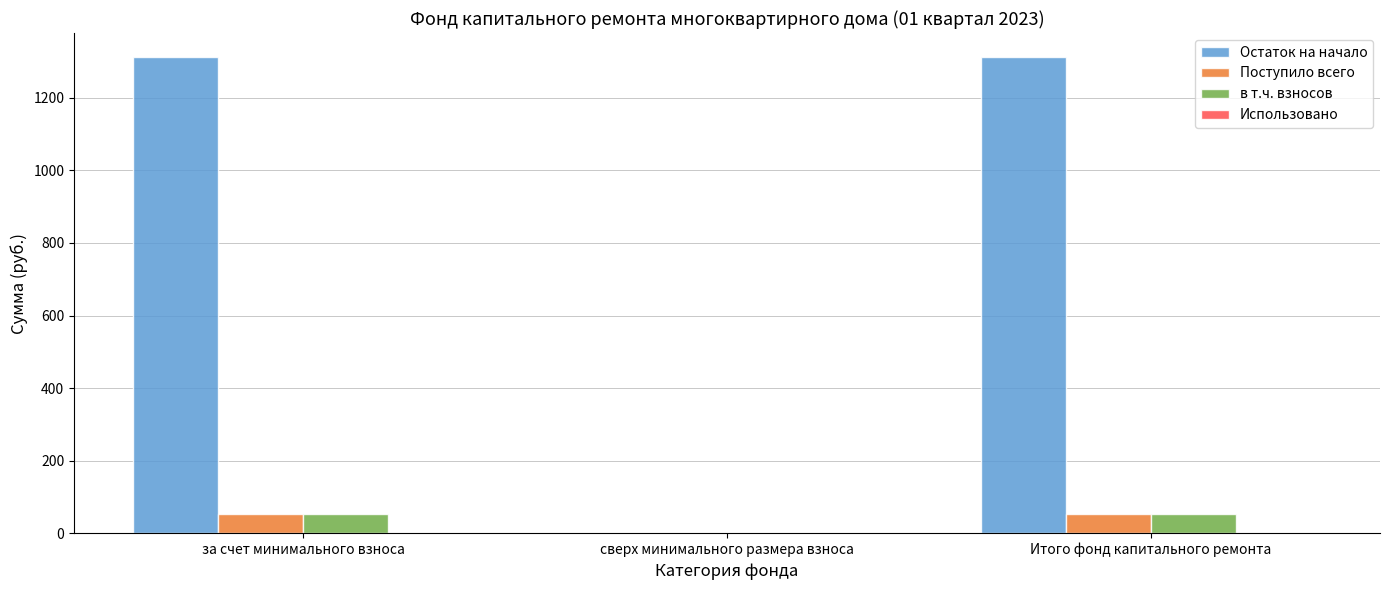

The value of Остаток на начало at сверх минимального размера взноса is -797.0. True or false?

False